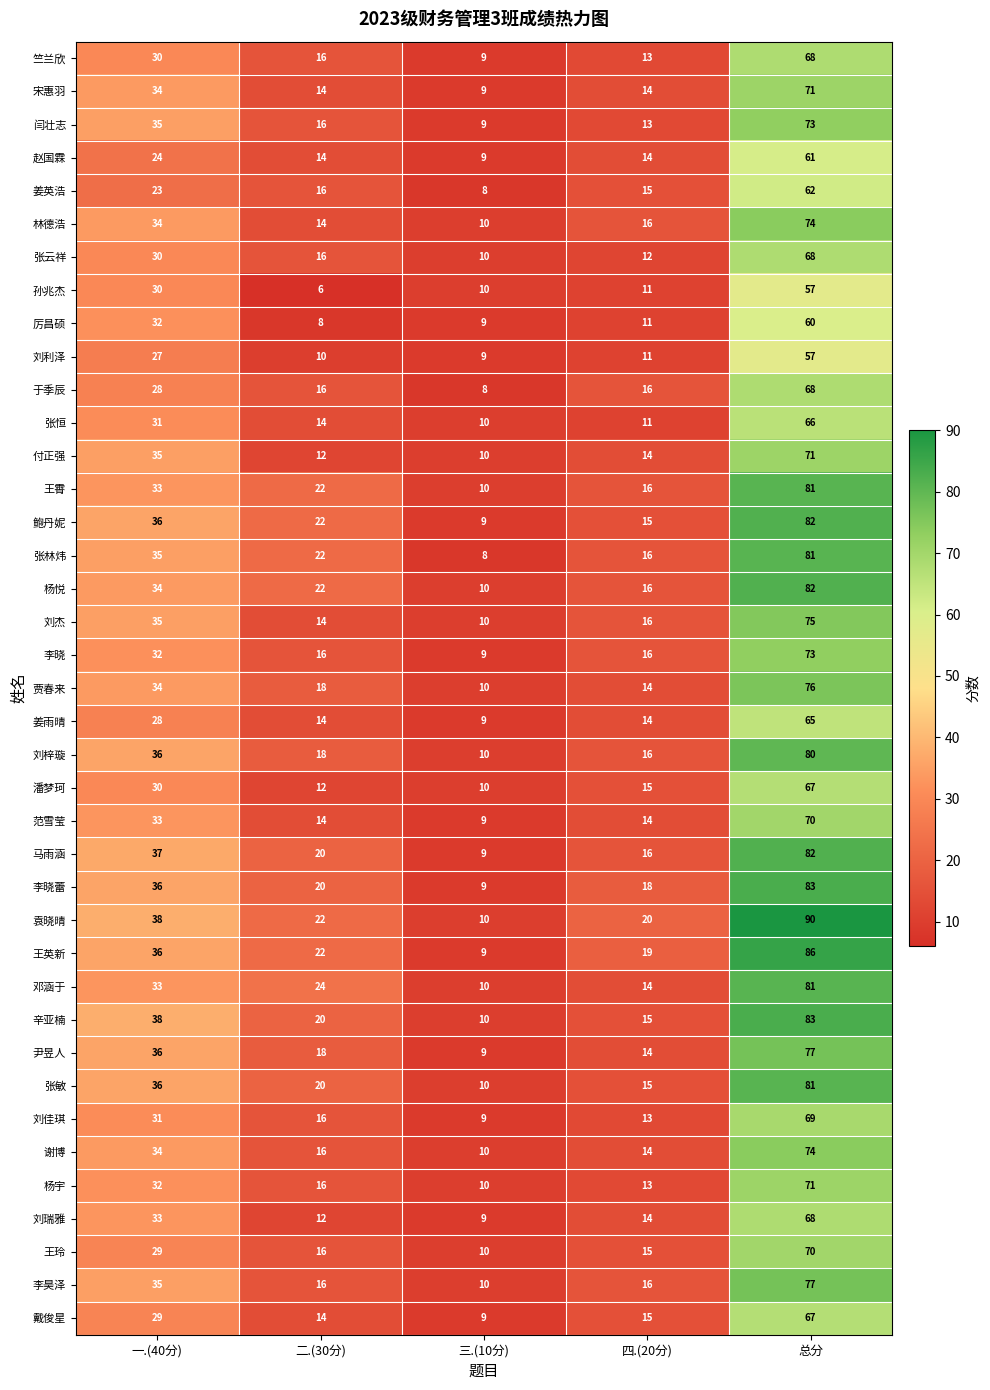

What is the difference between the highest and lowest values at 总分?

33